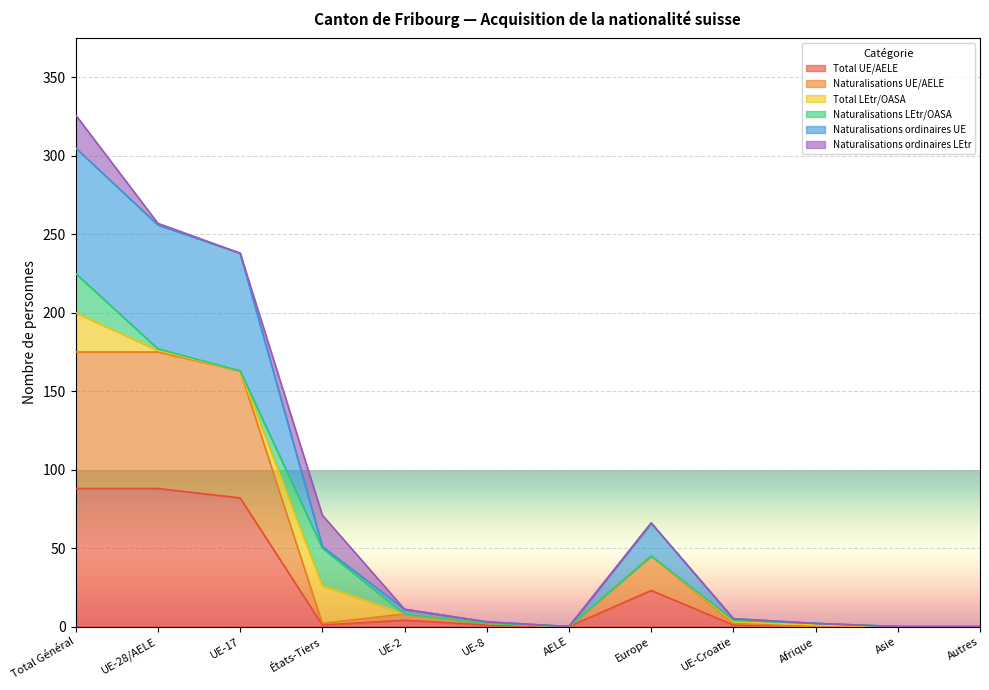

Is it true that Naturalisations UE/AELE equals 0 at UE-Croatie?

False